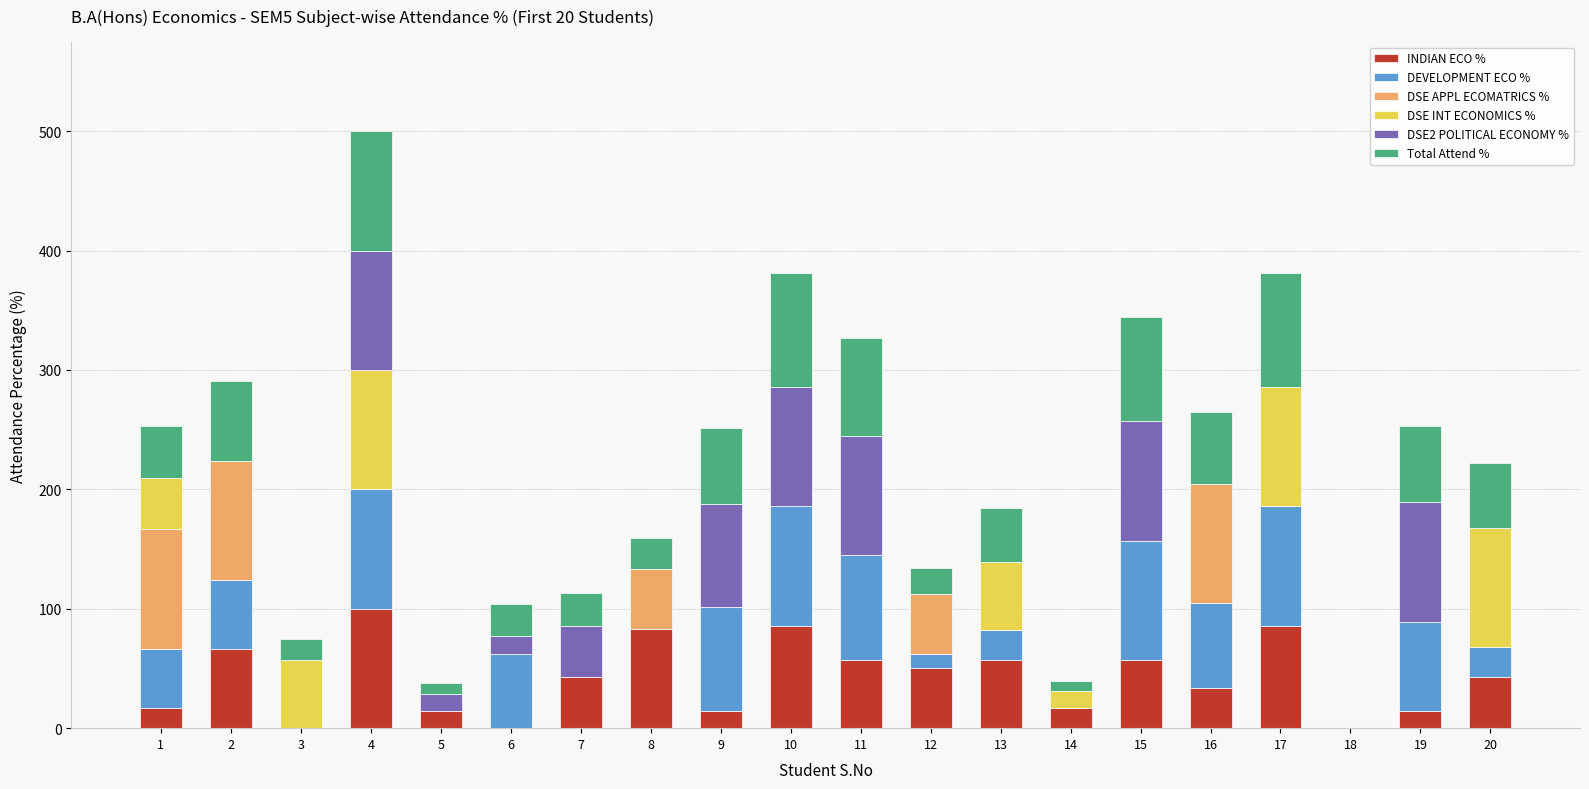

What is the sum of the INDIAN ECO % values at 11 and 2?

123.8